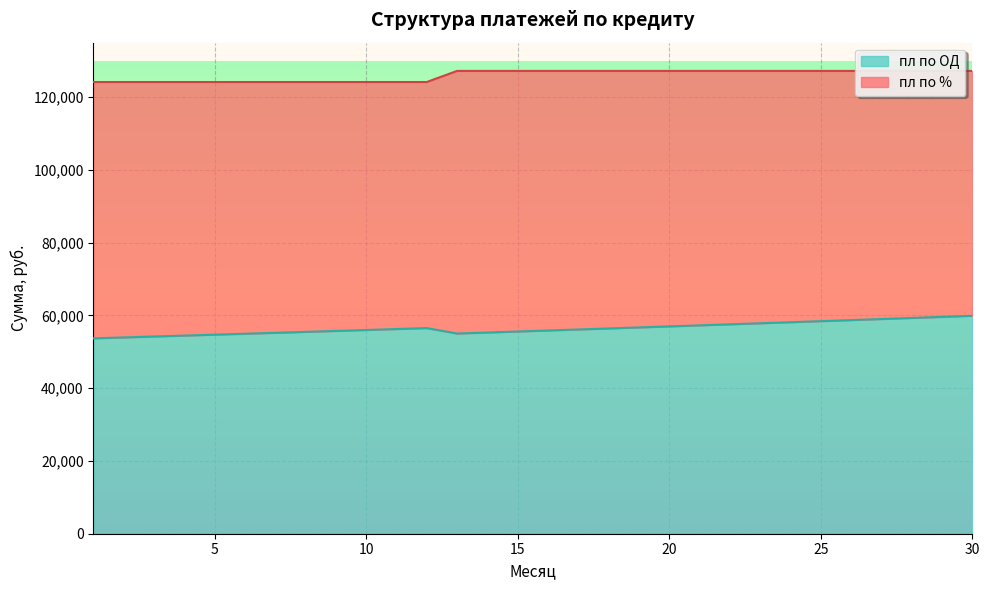

Which has a higher value, 2 or 20?

20